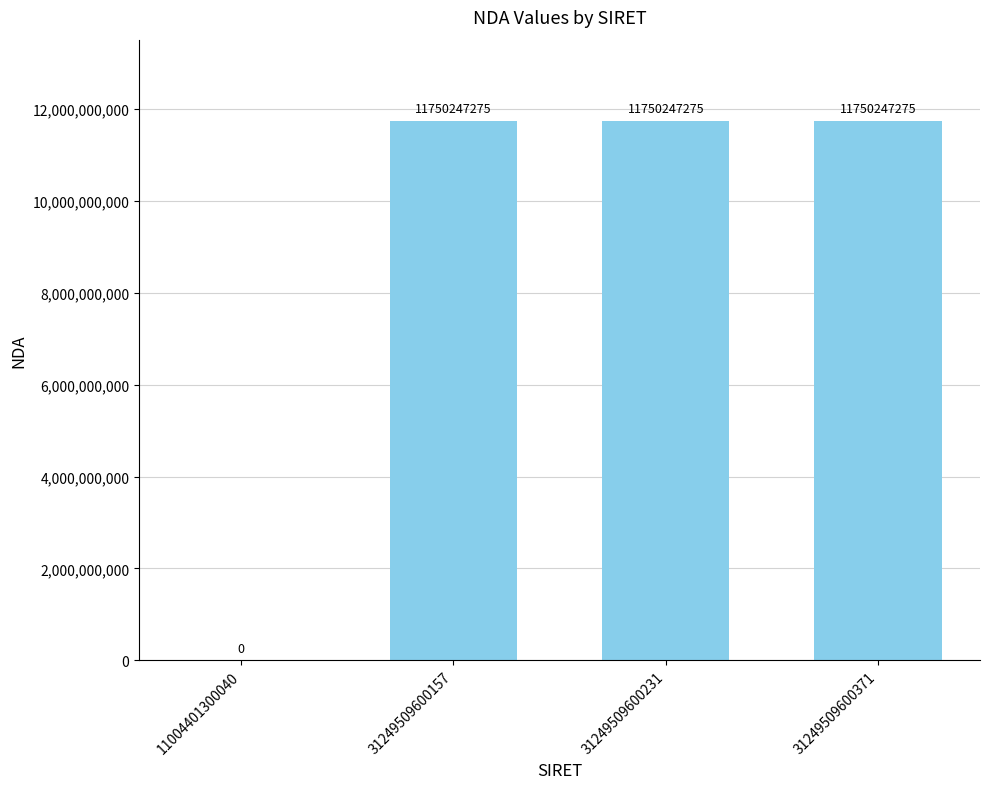

What is the sum of the values at 31249509600231 and 31249509600157?

23500494550